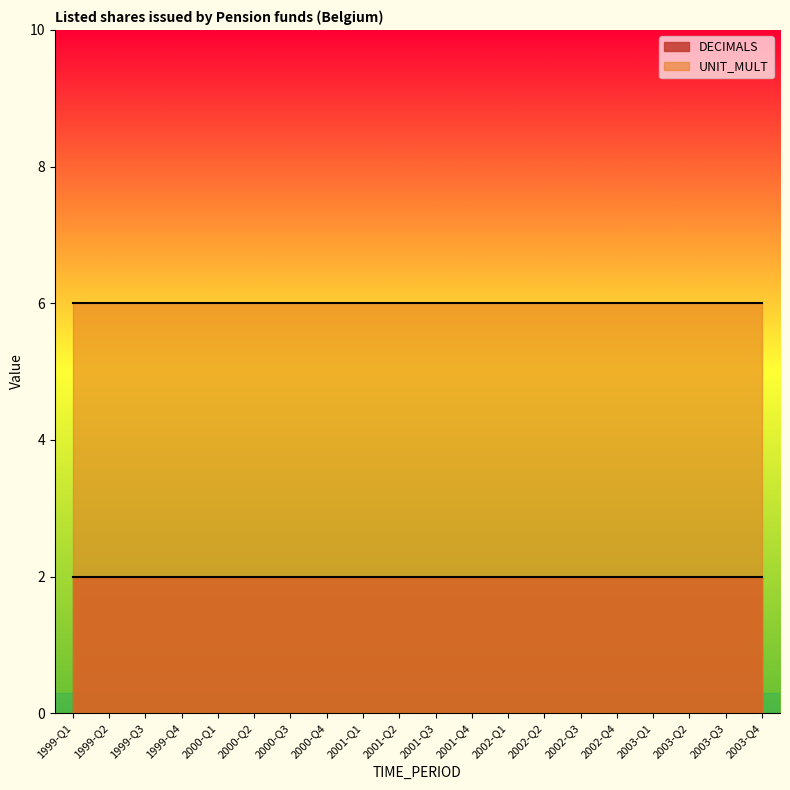

What is the label of the 14th point from the right?

2000-Q3